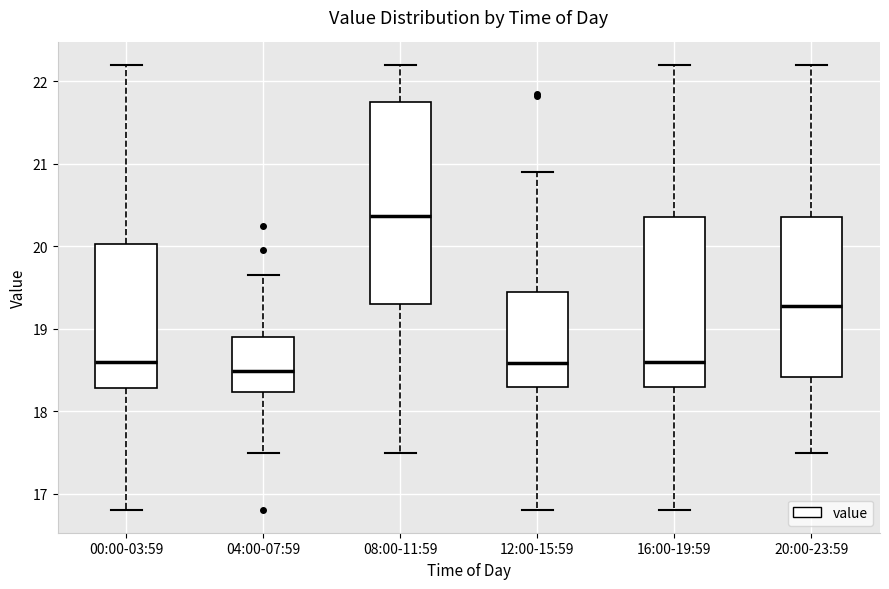

Reading left to right, read every box against the y-axis: the position of its median line, the range the box covers, and the ends of its whiskers. The values are not printed on the chart, so give them approximately, as read against the axis.

00:00-03:59: median 18.6, box 18.3 to 20.0, whiskers 16.8 to 22.2
04:00-07:59: median 18.5, box 18.2 to 18.9, whiskers 17.5 to 19.7
08:00-11:59: median 20.4, box 19.3 to 21.8, whiskers 17.5 to 22.2
12:00-15:59: median 18.6, box 18.3 to 19.5, whiskers 16.8 to 20.9
16:00-19:59: median 18.6, box 18.3 to 20.4, whiskers 16.8 to 22.2
20:00-23:59: median 19.3, box 18.4 to 20.4, whiskers 17.5 to 22.2